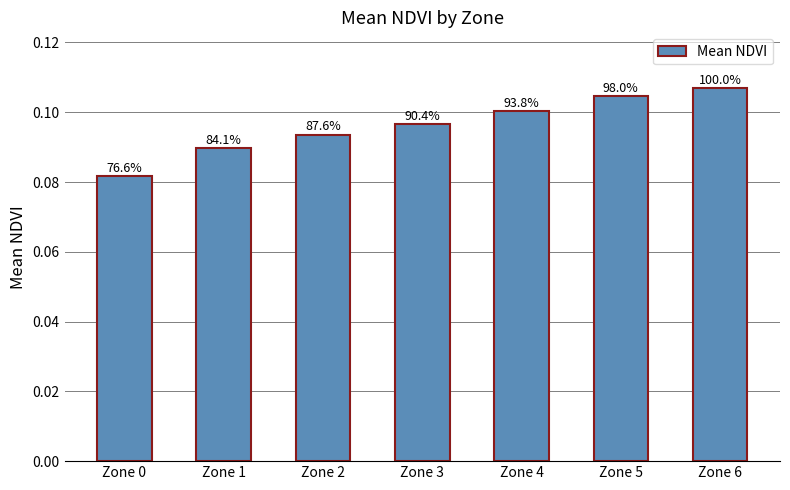

How many bars are there in total?

7